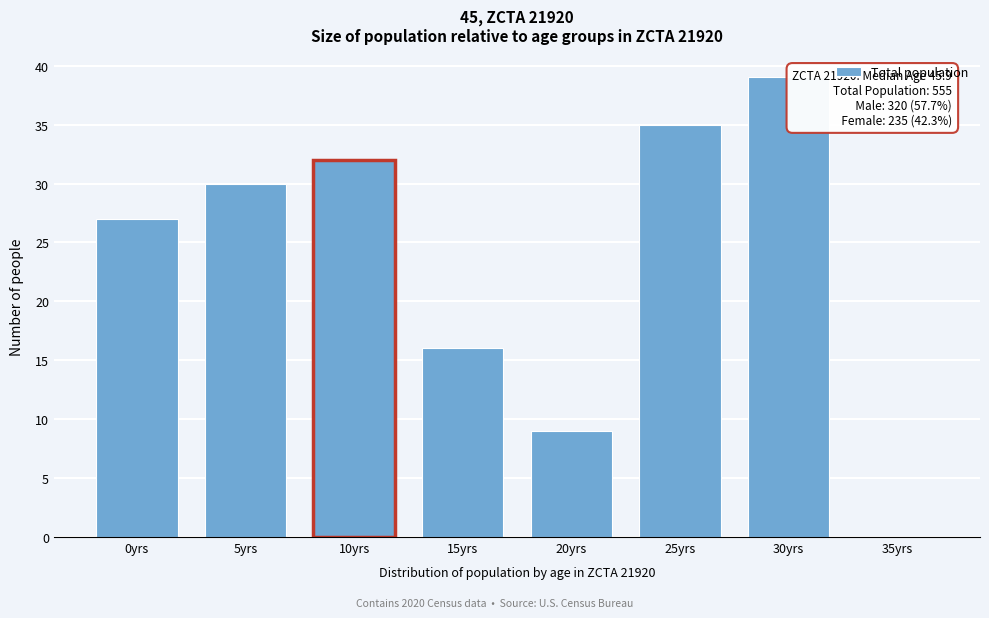

Reading left to right, transcribe all the data shown in this chart.

0yrs=27	5yrs=30	10yrs=32	15yrs=16	20yrs=9	25yrs=35	30yrs=39	35yrs=0